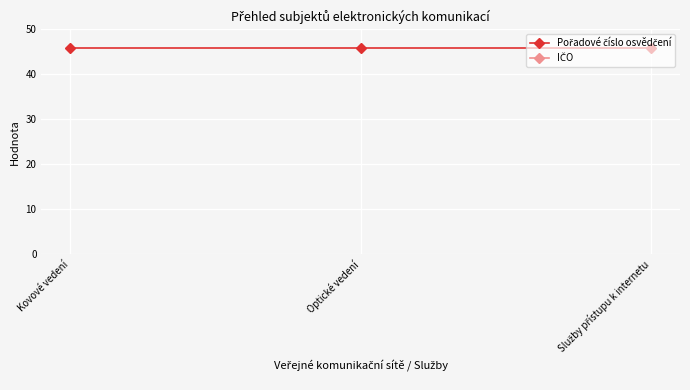

What is the highest value of the Pořadové číslo osvědčení series?

45.8